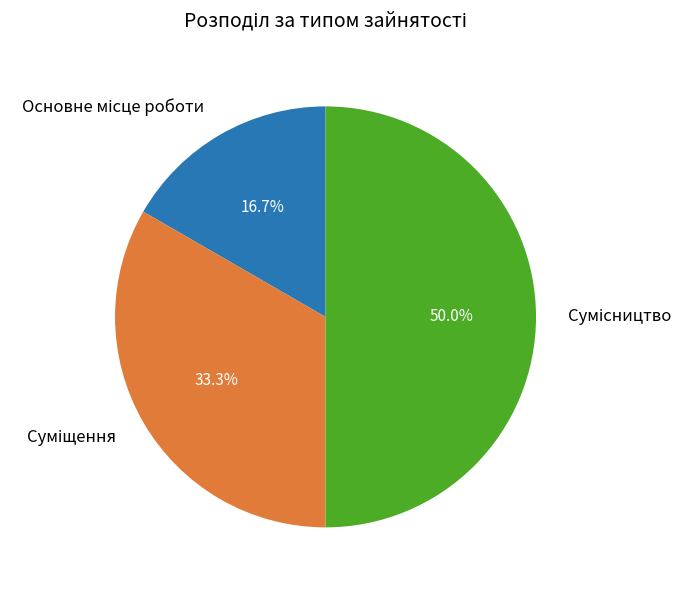

Between Сумісництво and Суміщення, which is larger?

Сумісництво